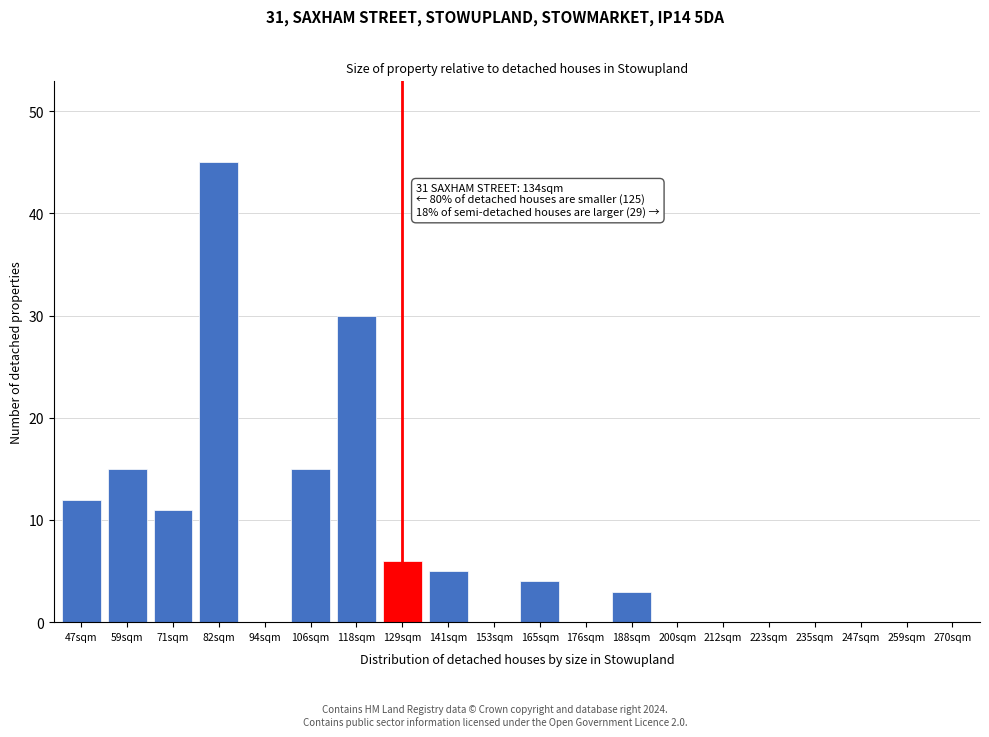

Reading left to right, what are all the values shown in this chart?

47sqm=12	59sqm=15	71sqm=11	82sqm=45	94sqm=0	106sqm=15	118sqm=30	129sqm=6	141sqm=5	153sqm=0	165sqm=4	176sqm=0	188sqm=3	200sqm=0	212sqm=0	223sqm=0	235sqm=0	247sqm=0	259sqm=0	270sqm=0